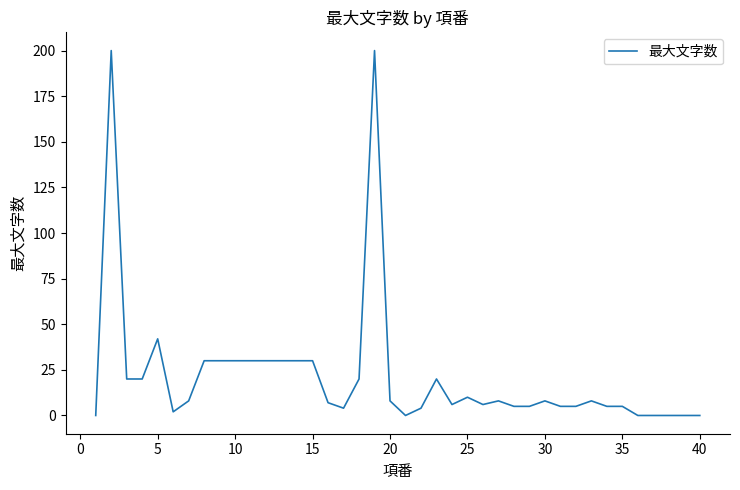

What is the greatest value displayed?

200